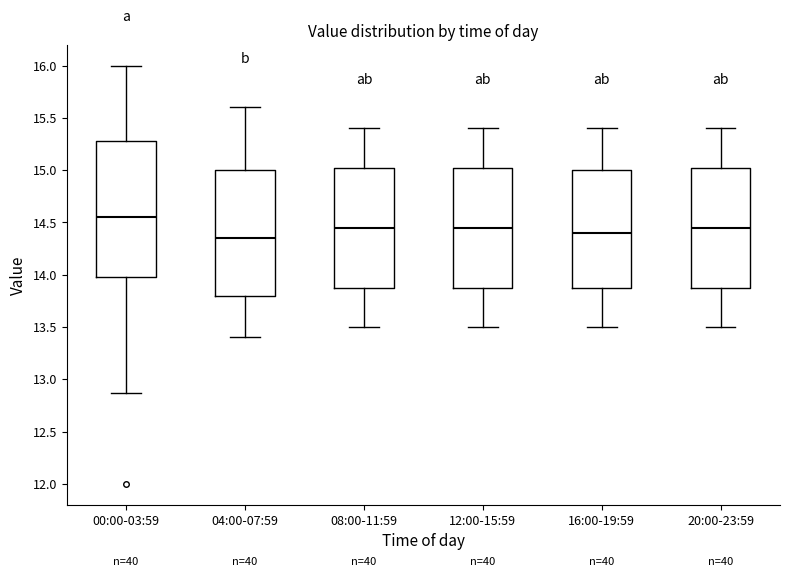

Which box is the tallest, from its lower edge to its upper edge?

00:00-03:59